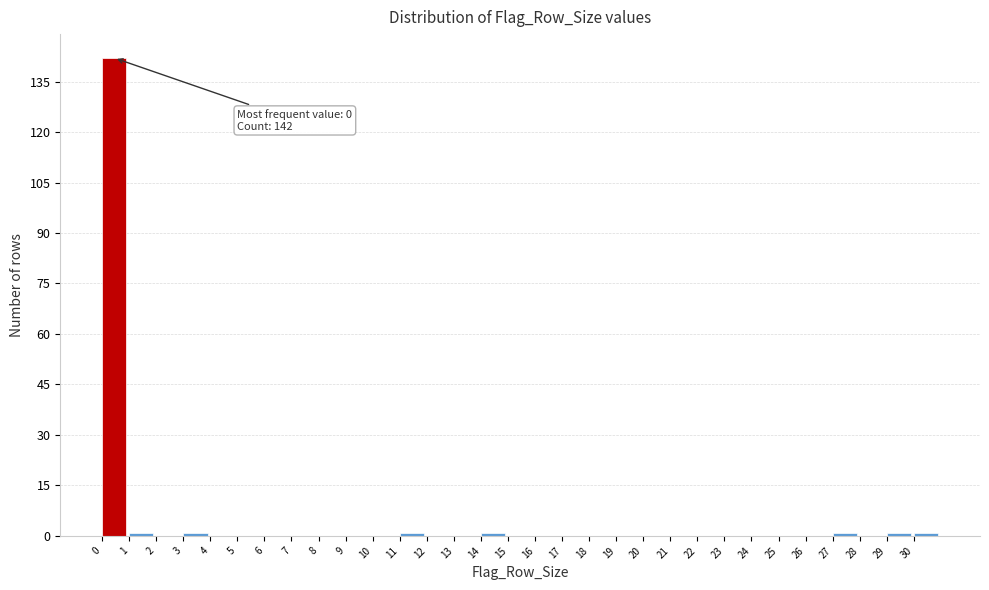

The value at 18 is 0. True or false?

True